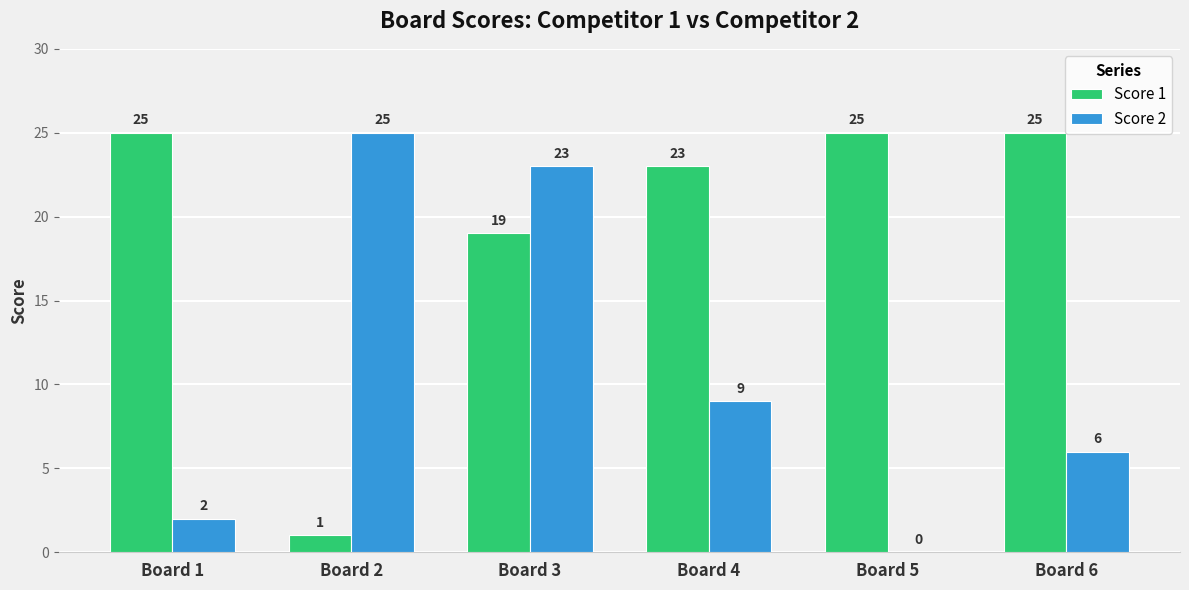

Reading right to left, extract all data points from this chart.

Score 1: 25	25	23	19	1	25
Score 2: 6	0	9	23	25	2